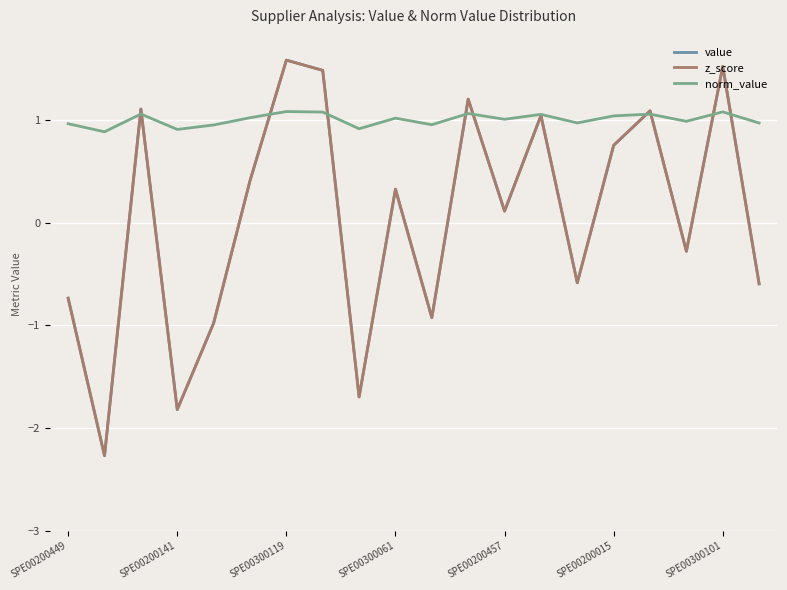

Does the chart have visible grid lines?

Yes